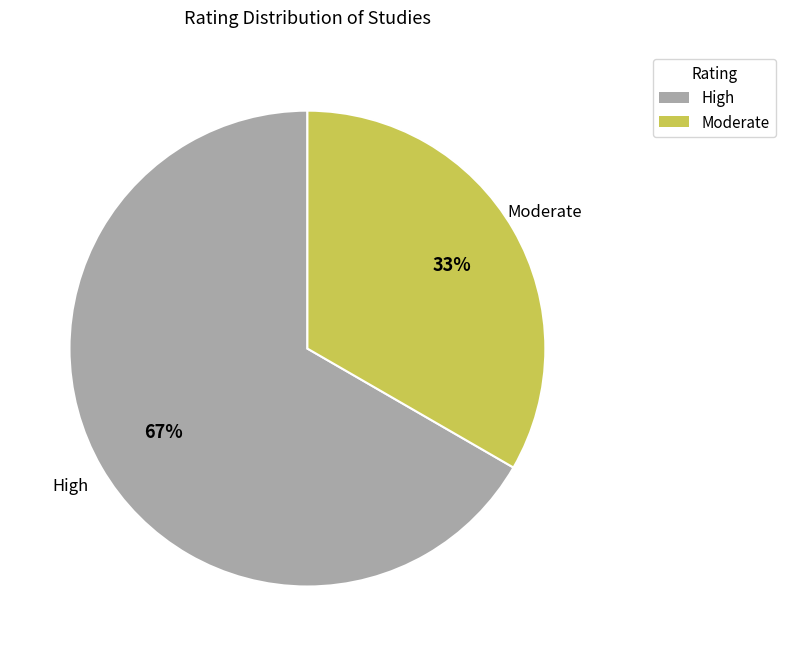

Does any single category account for the majority?

Yes